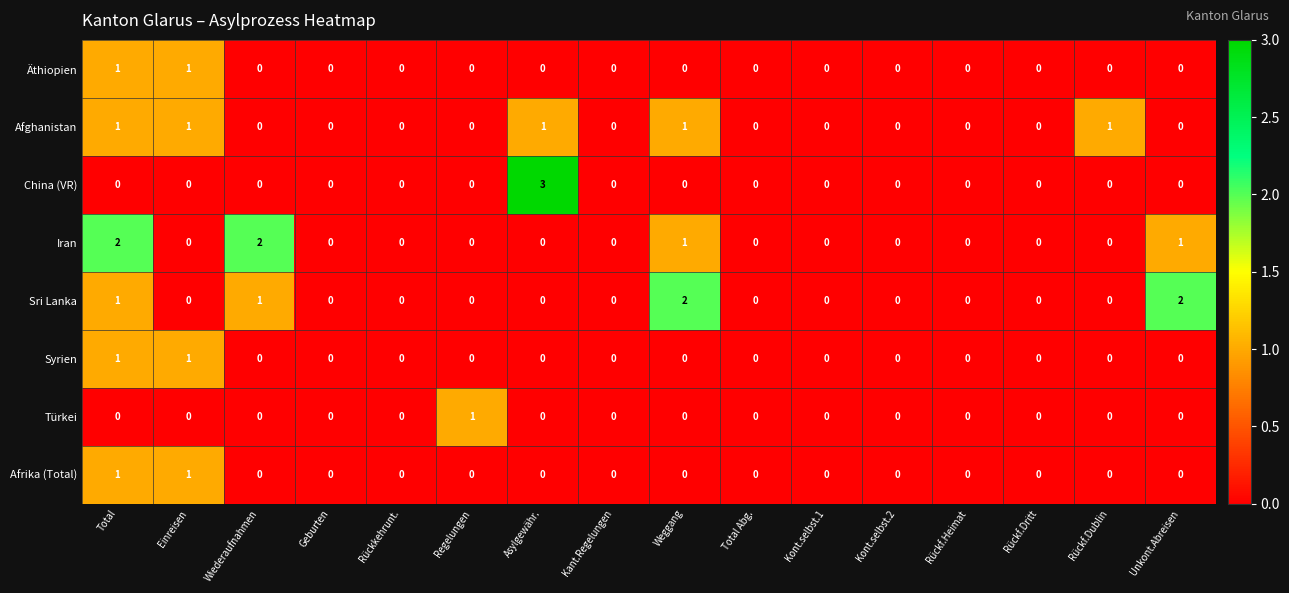

What is the difference between the China (VR) values at Asylgewähr. and Kont.selbst.1?

3